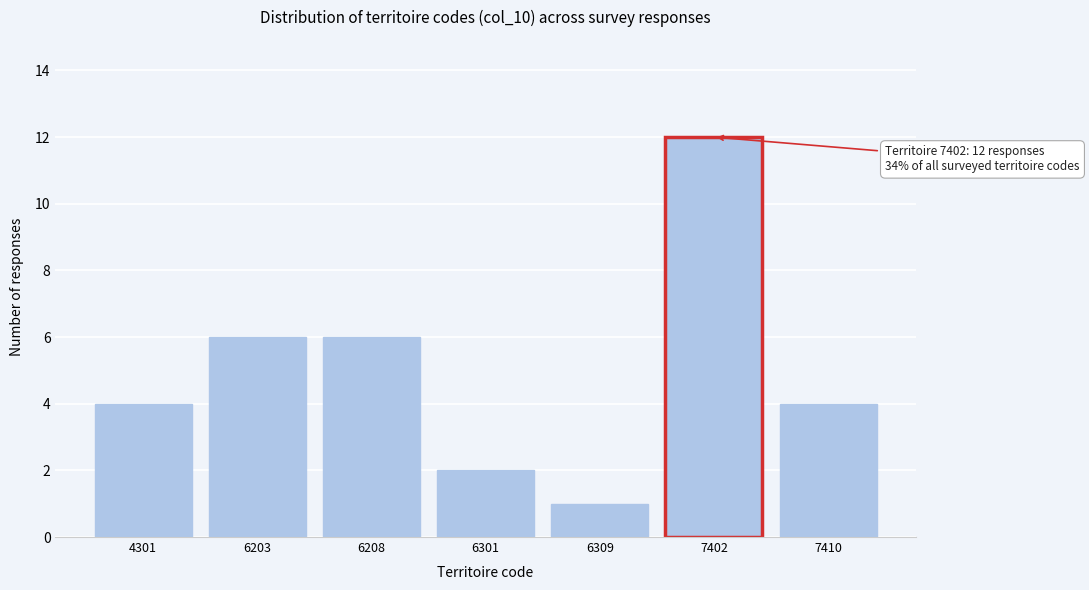

Reading left to right, extract all data points from this chart.

4301=4	6203=6	6208=6	6301=2	6309=1	7402=12	7410=4